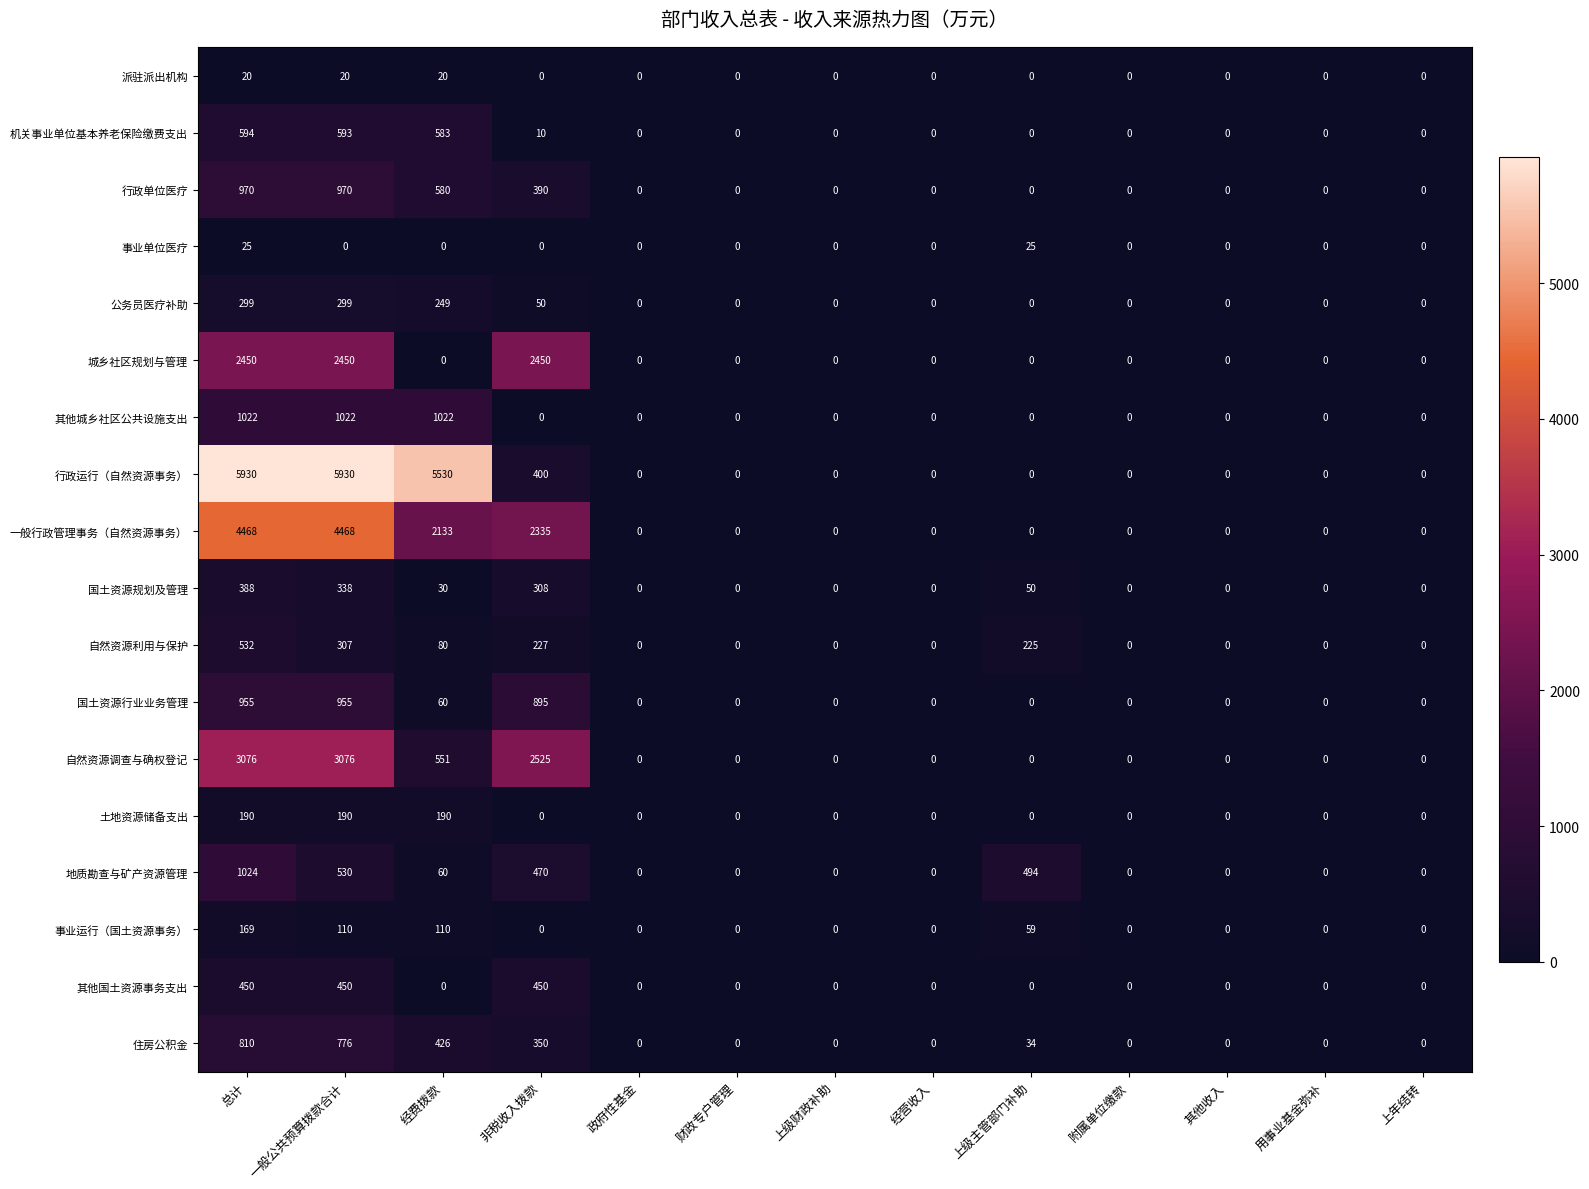

At which category is the sum across all series the highest?

总计